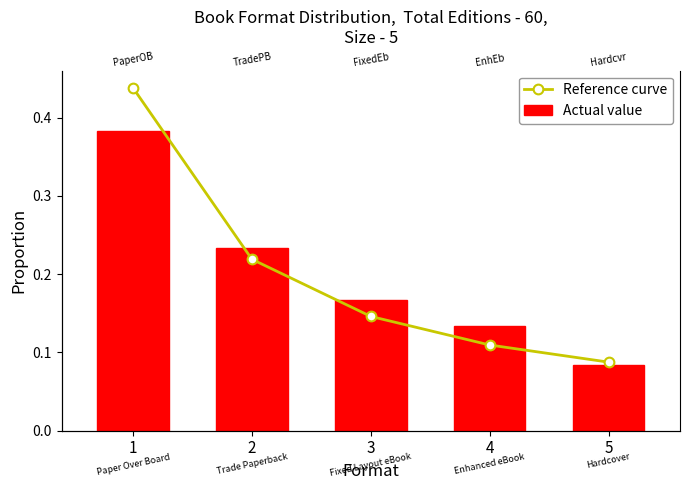

At which category is the sum across all series the highest?

1